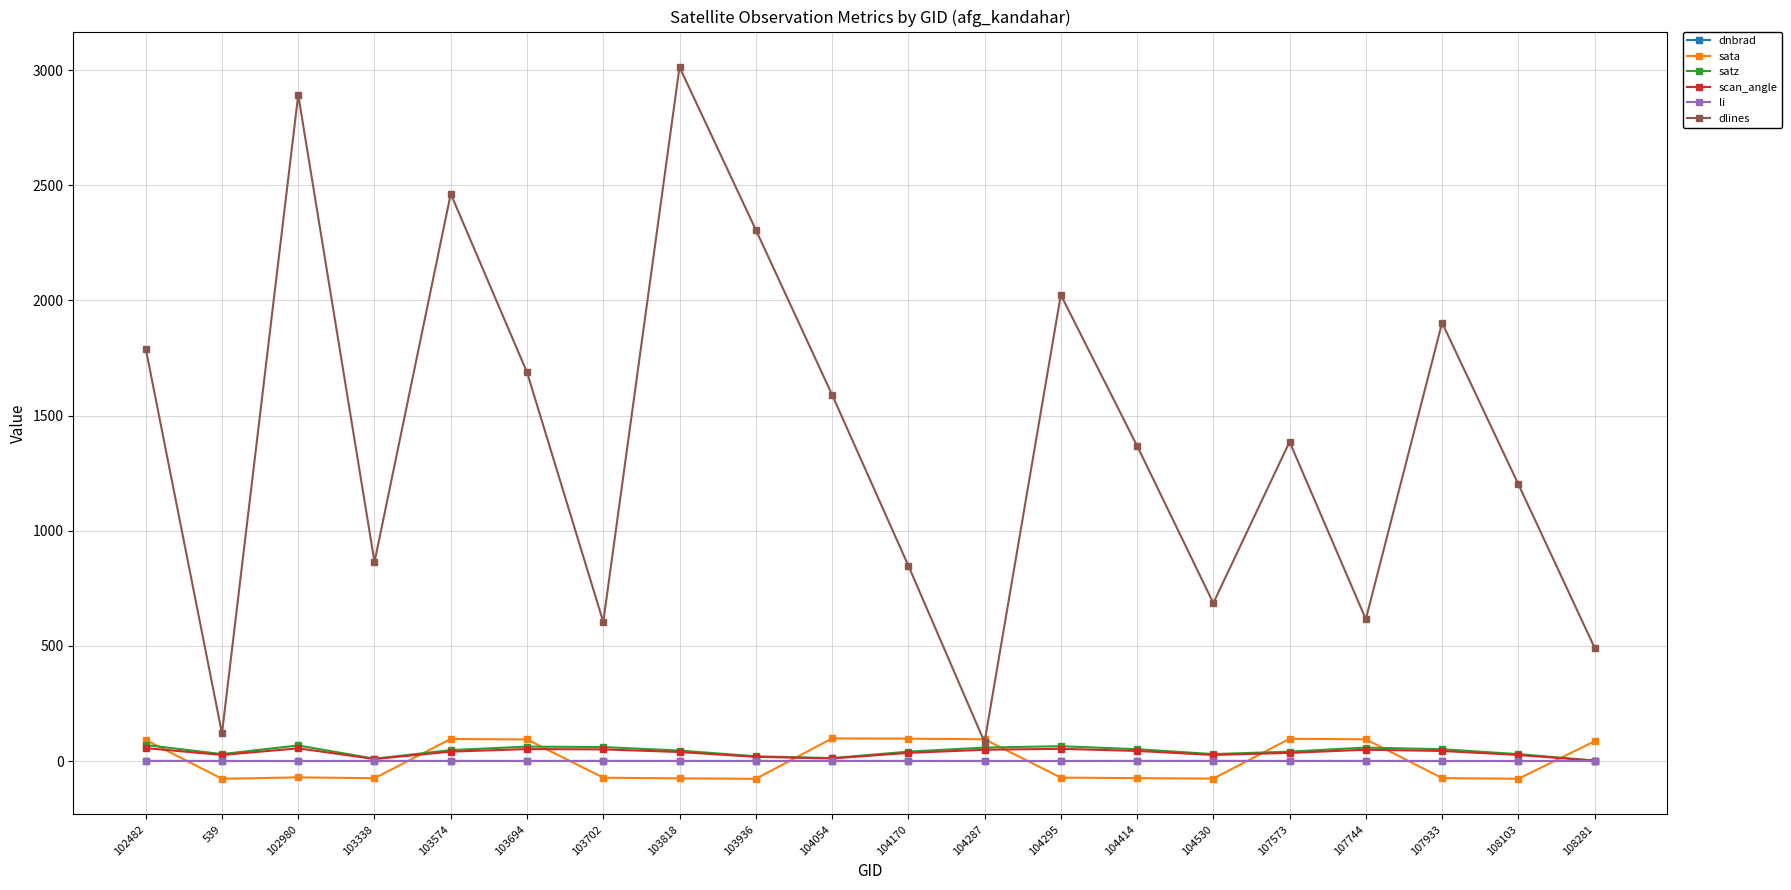

What is the difference between the maximum and minimum values in the scan_angle series?

54.4